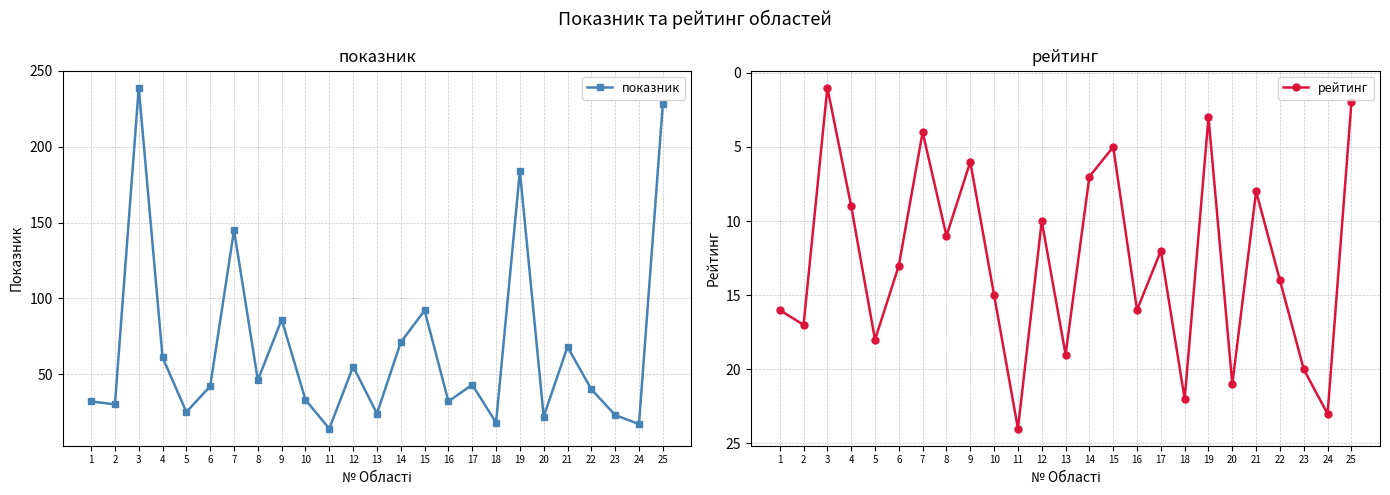

True or false: показник and рейтинг intersect in this chart.

True